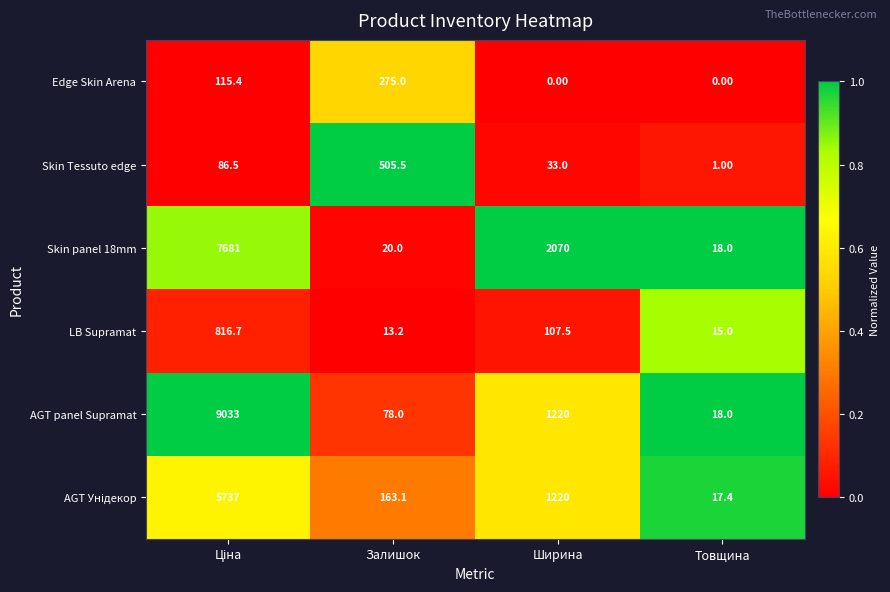

What is the average value of the Skin Tessuto edge series?

156.5